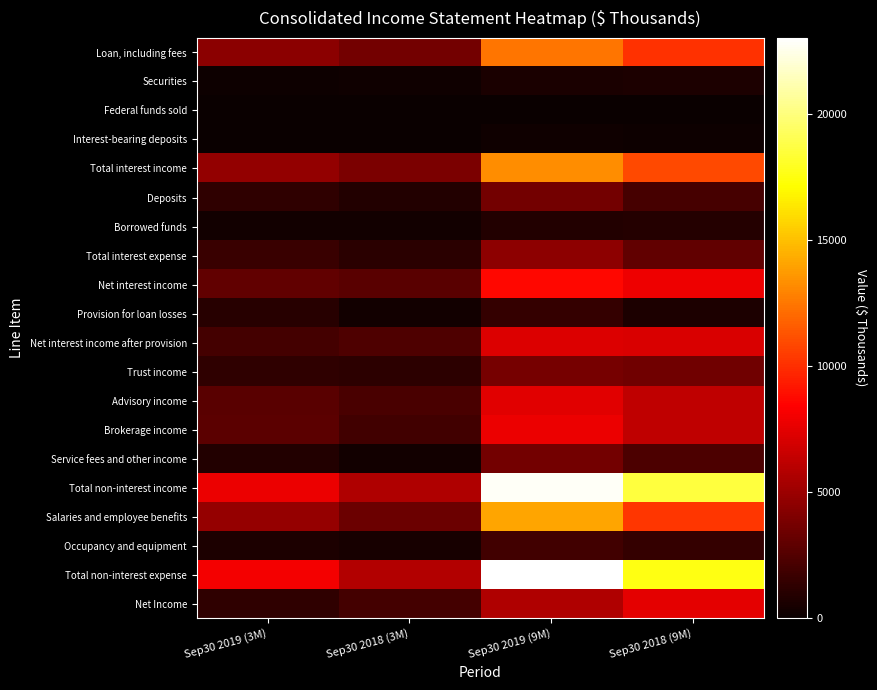

At how many categories does at least one series exceed 4358?

4